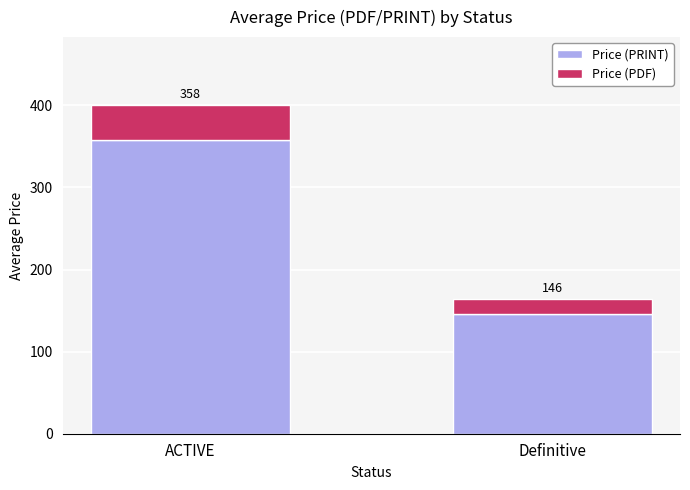

Which category has the lowest value in the Price (PRINT) series?

Definitive